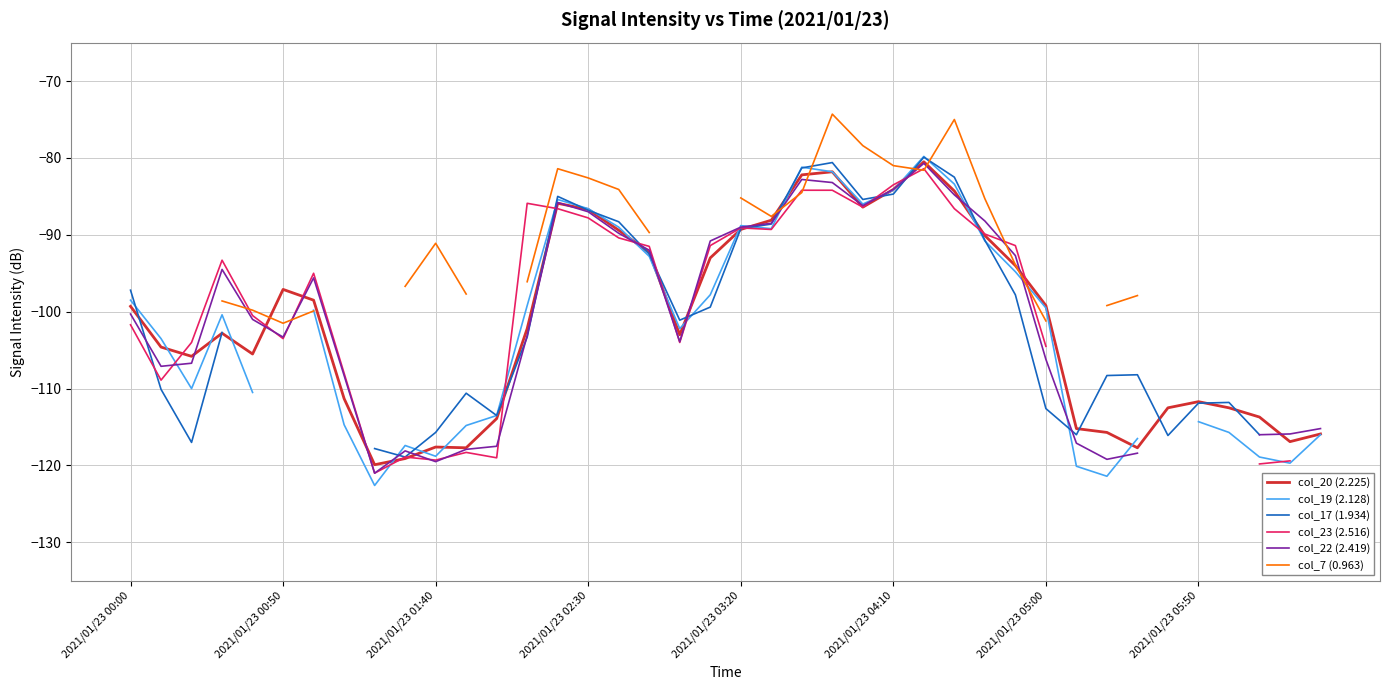

In col_7 (0.963), how many points are higher than both neighbors (excluding endpoints)?

4